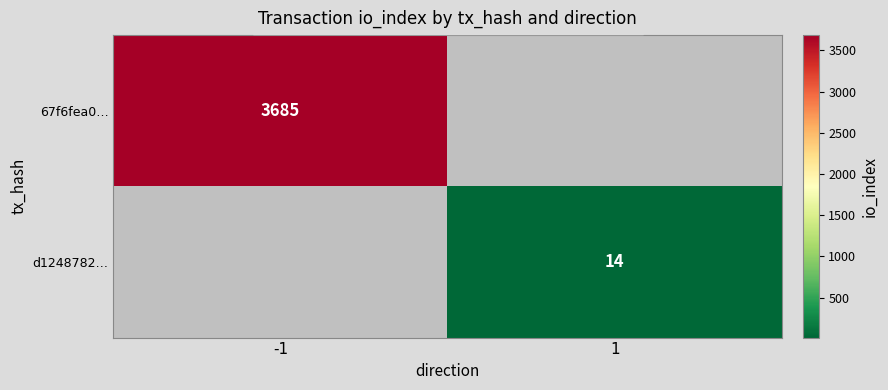

The d1248782… series shows 22 at 1. True or false?

False